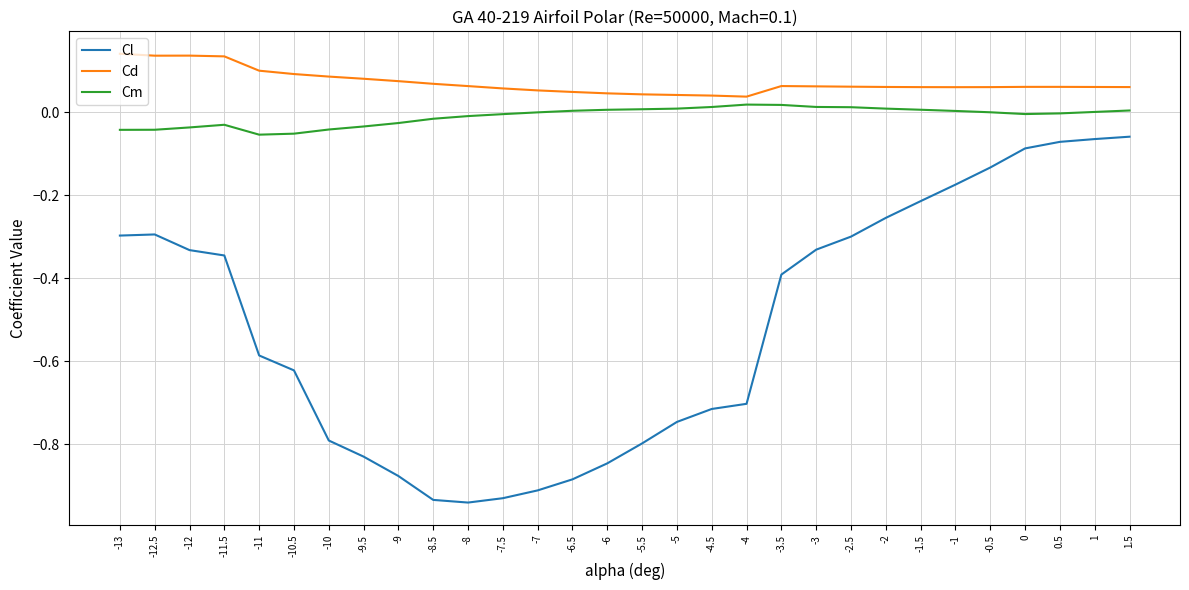

Is this an area chart (filled region under the line)?

No